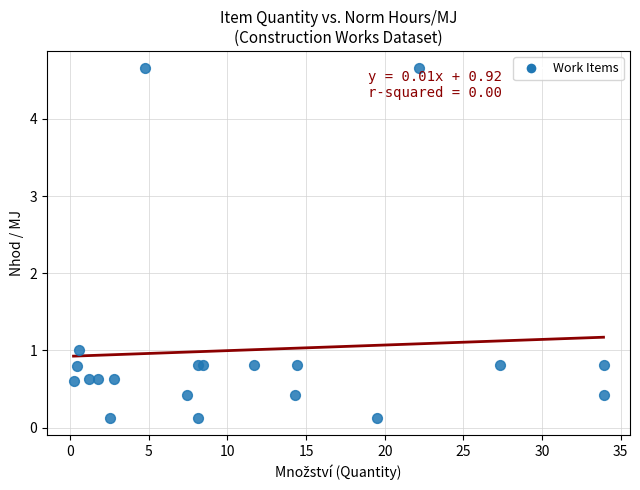

What Y value in the scatter plot is closest to 2?

1.0